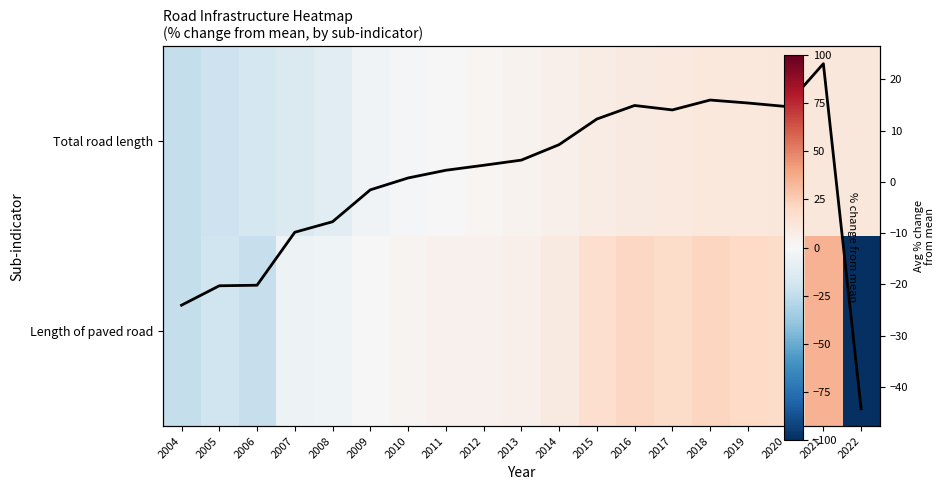

What is the total value across all series at 2015?

36.8